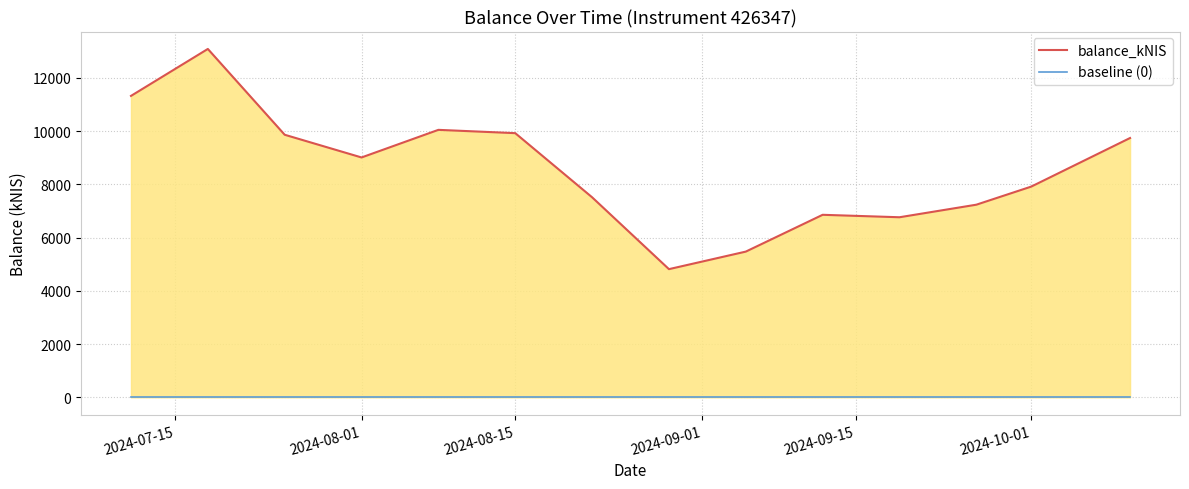

Does the chart have visible grid lines?

Yes